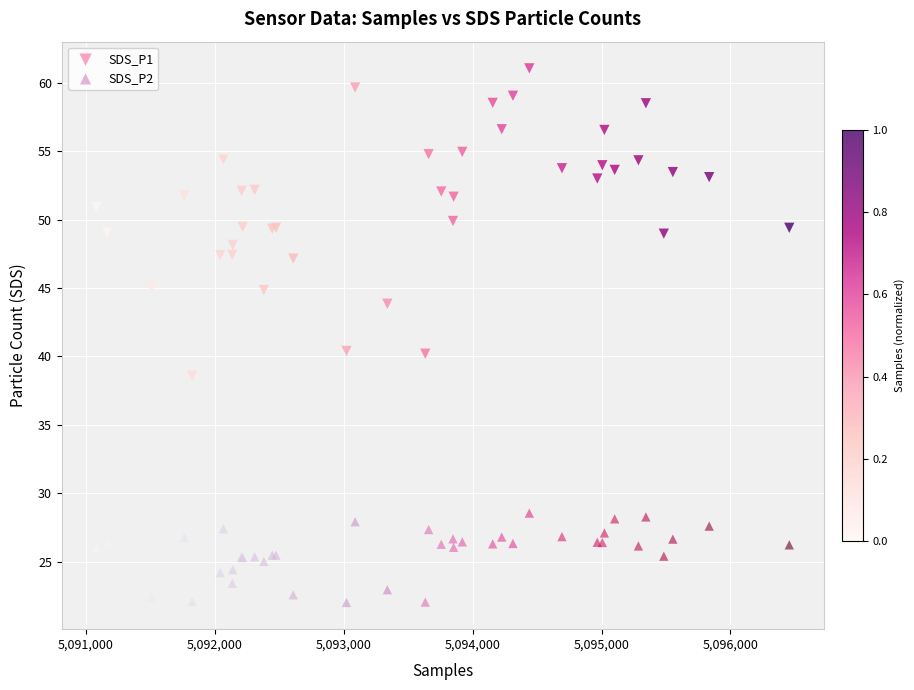

Which series contains the highest Y value?

SDS_P1